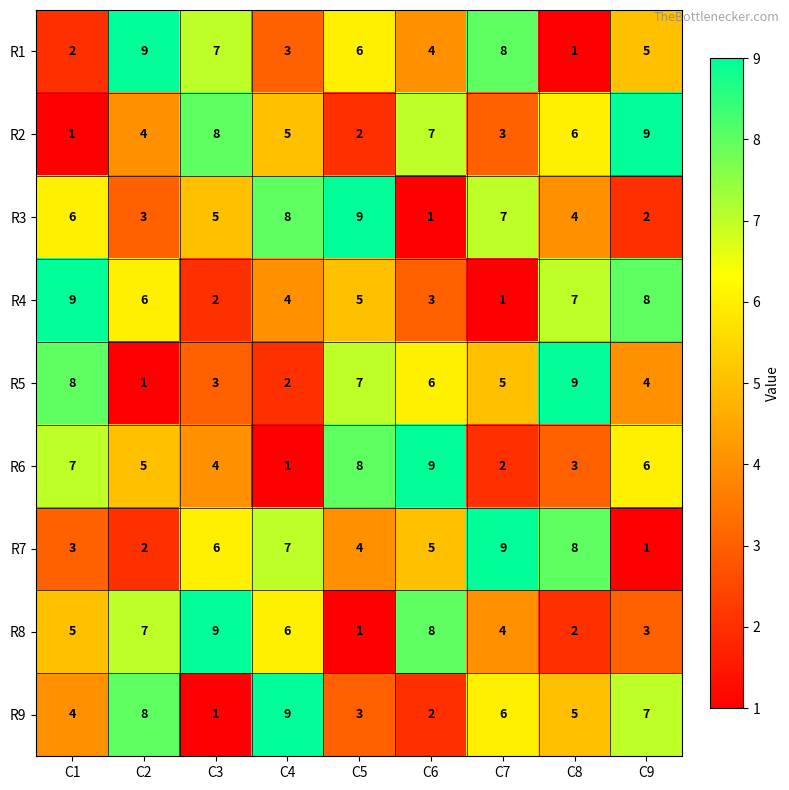

How many distinct data groups are displayed?

9